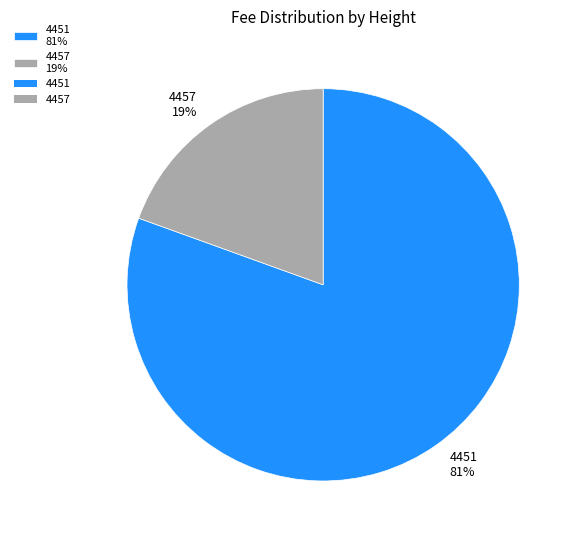

Is the sum of 4451 81% and 4457 19% greater than half?

Yes